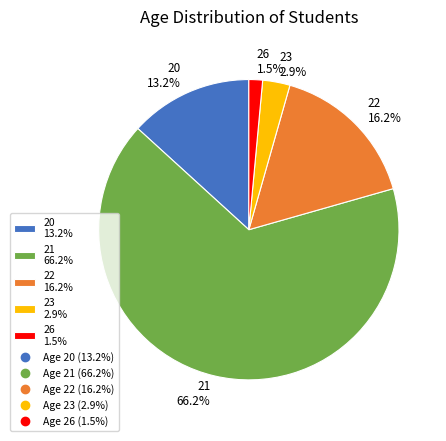

To the nearest percent, what is the difference between the largest and smallest slice percentages?

65%